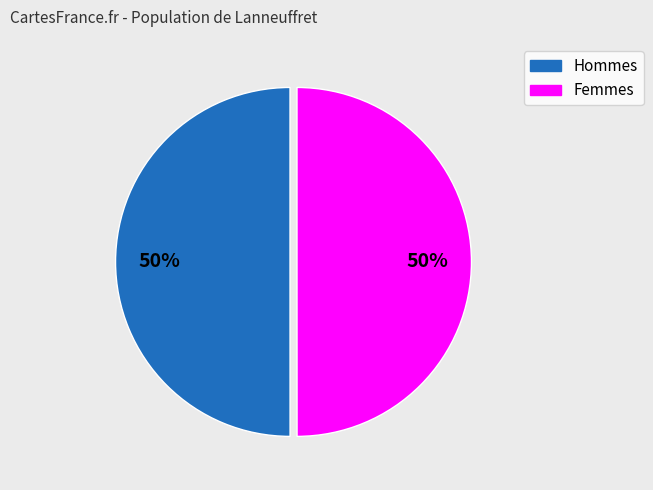

To the nearest percent, what is the average slice percentage?

50%